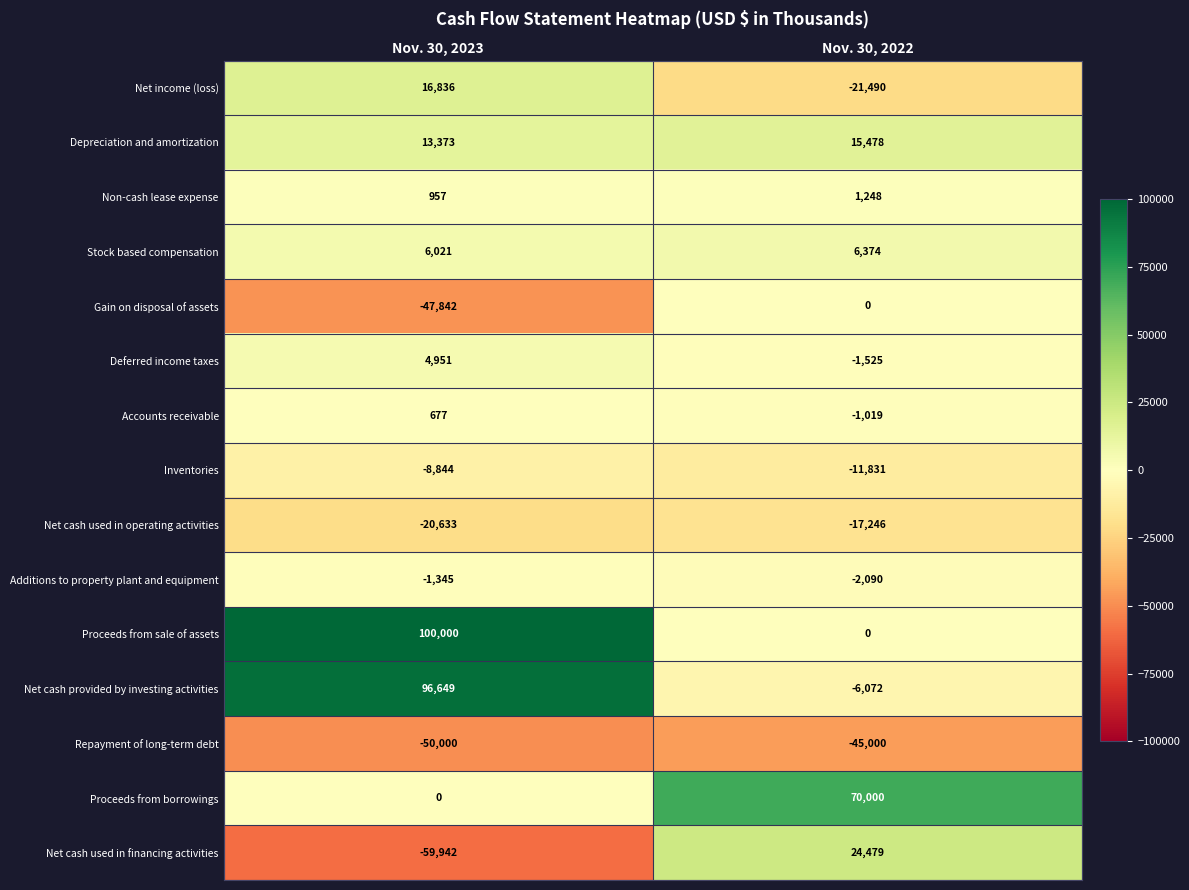

Rank the series at Nov. 30, 2023 from highest to lowest value.

Proceeds from sale of assets, Net cash provided by investing activities, Net income (loss), Depreciation and amortization, Stock based compensation, Deferred income taxes, Non-cash lease expense, Accounts receivable, Proceeds from borrowings, Additions to property plant and equipment, Inventories, Net cash used in operating activities, Gain on disposal of assets, Repayment of long-term debt, Net cash used in financing activities